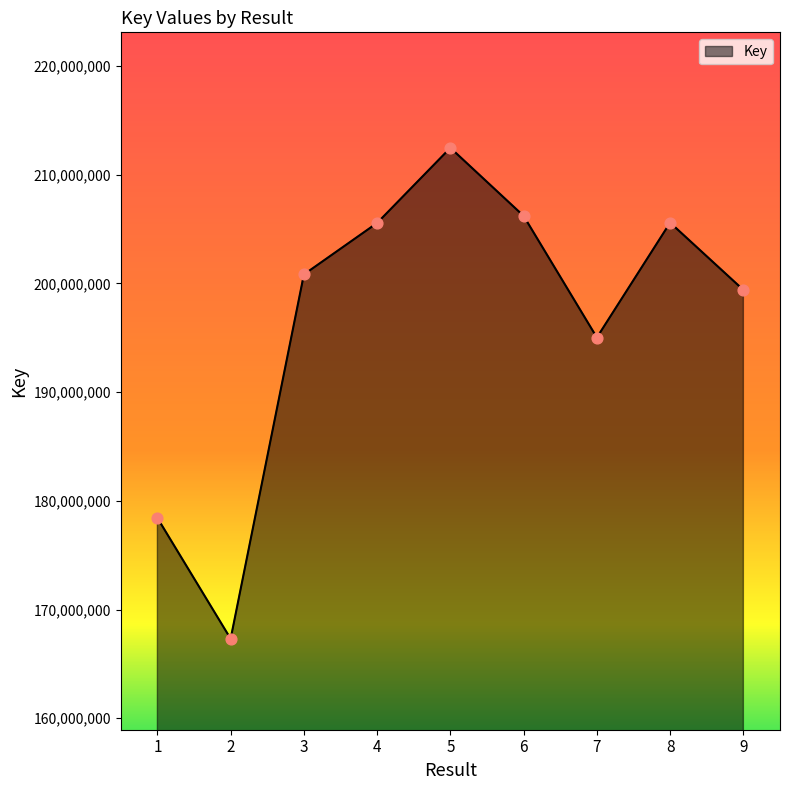

Approximately how many times larger is the value at 2 compared to 8?

0.8